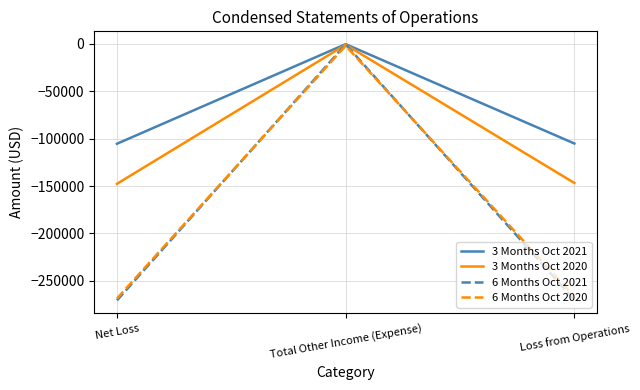

What is the difference between the 3 Months Oct 2021 values at Total Other Income (Expense) and Loss from Operations?

104888